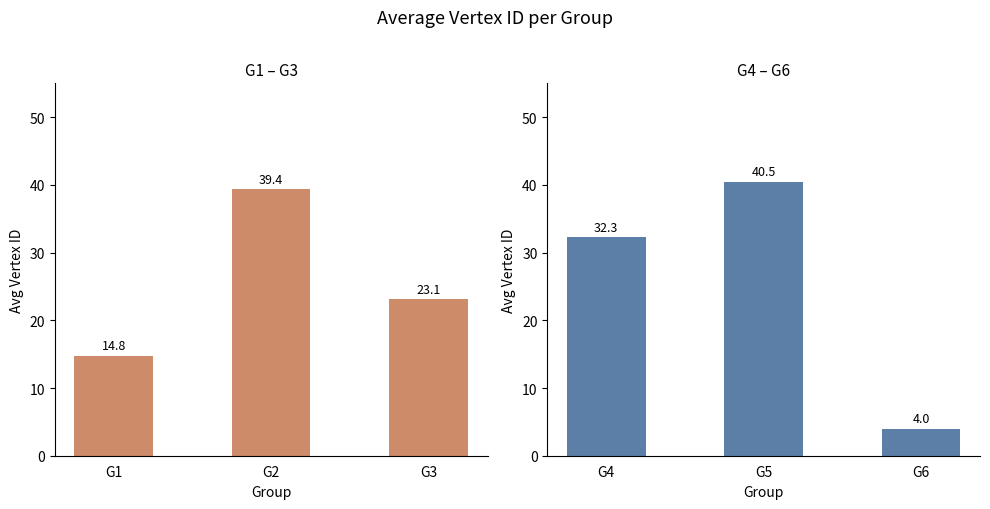

How many data points in G4–G6 are less than 32?

1